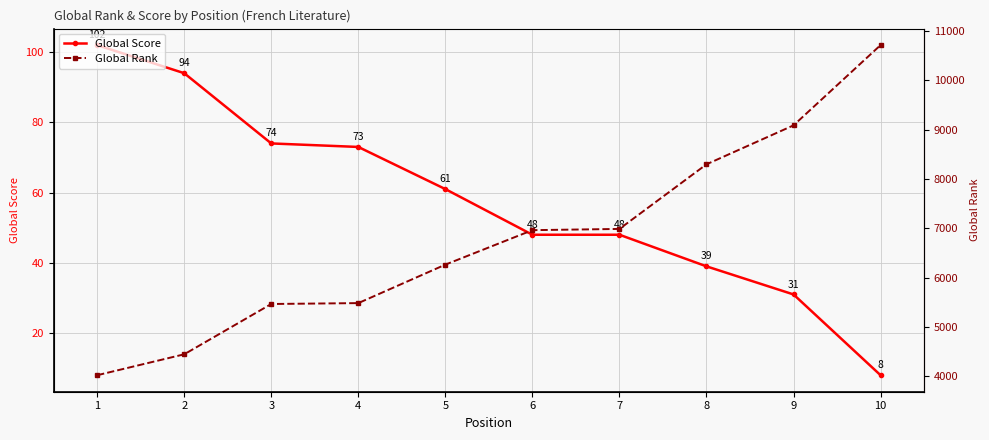

Reading right to left, list all the values displayed in this chart.

Global Score: 10=8	9=31	8=39	7=48	6=48	5=61	4=73	3=74	2=94	1=102
Global Rank: 10=10713	9=9086	8=8296	7=6986	6=6961	5=6262	4=5482	3=5464	2=4444	1=4020